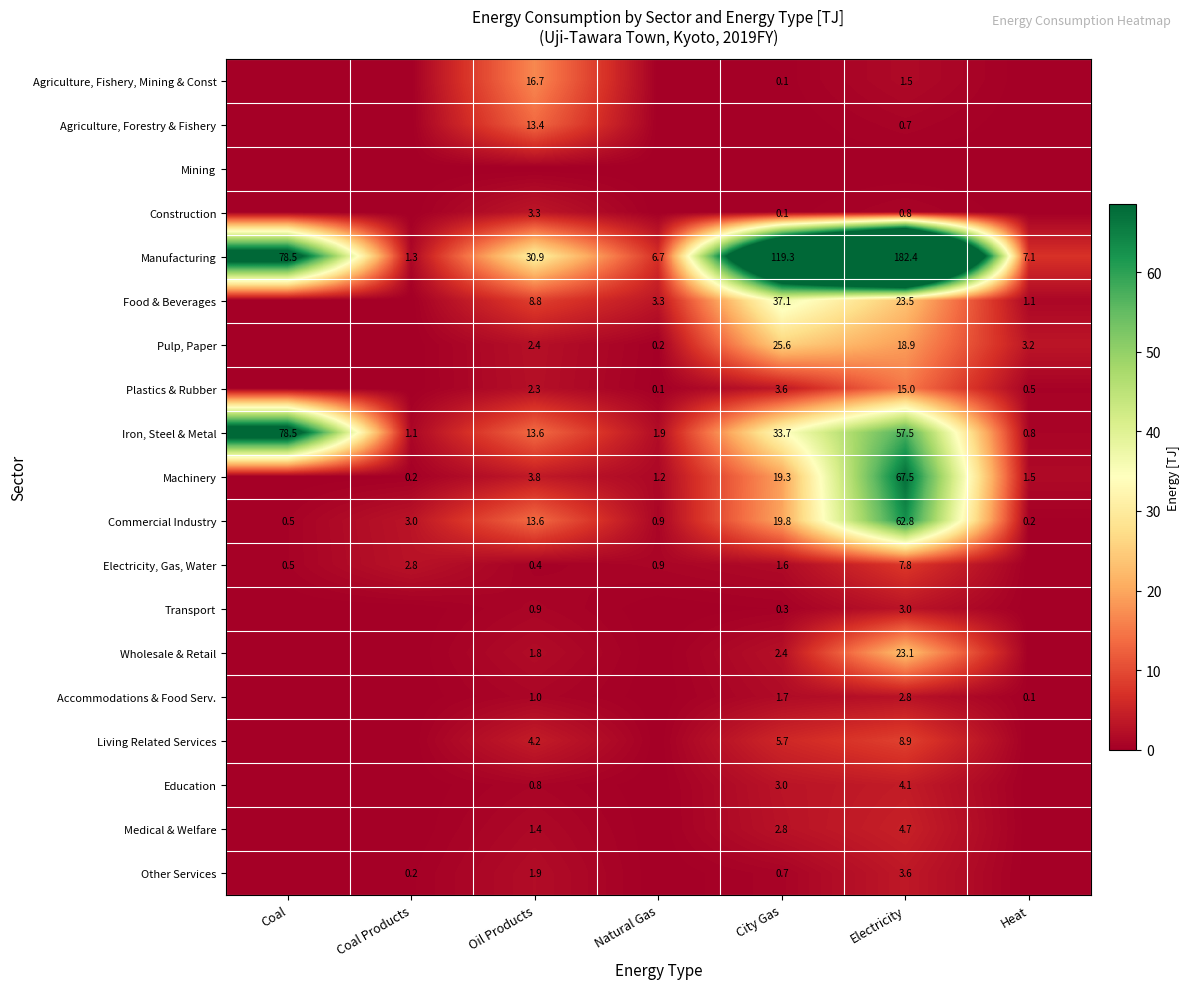

The value of Pulp, Paper at City Gas is 25.6. True or false?

True